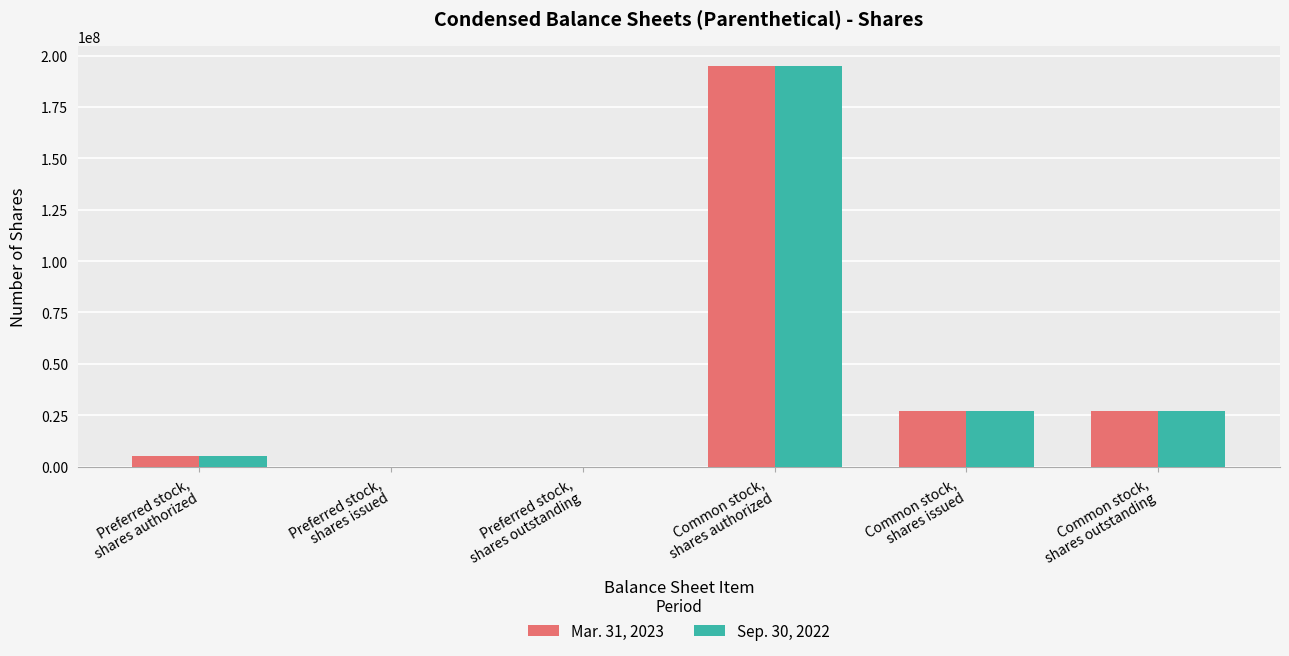

How many groups of bars are there?

6